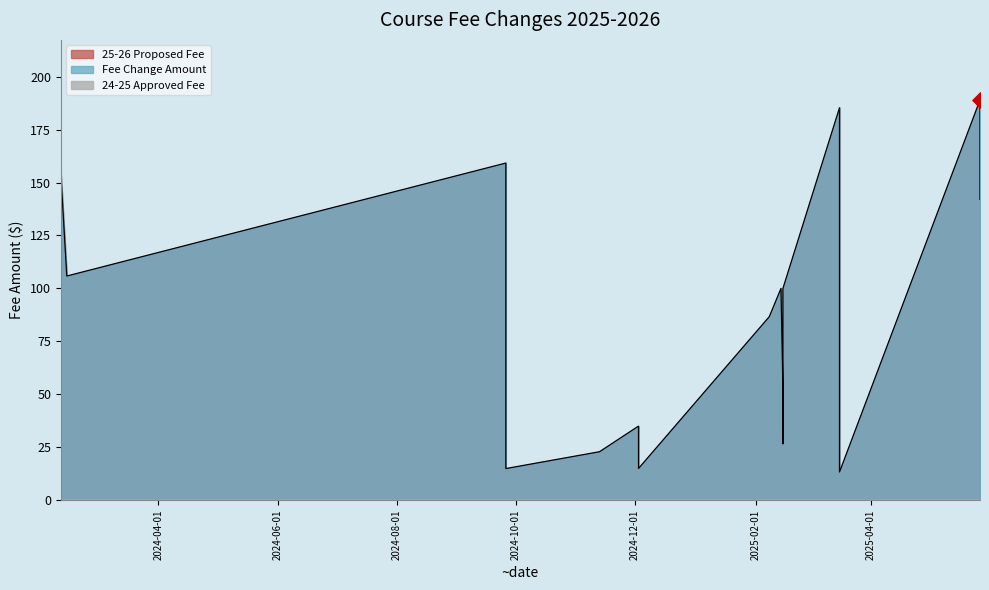

At how many categories does at least one series exceed 79?

11